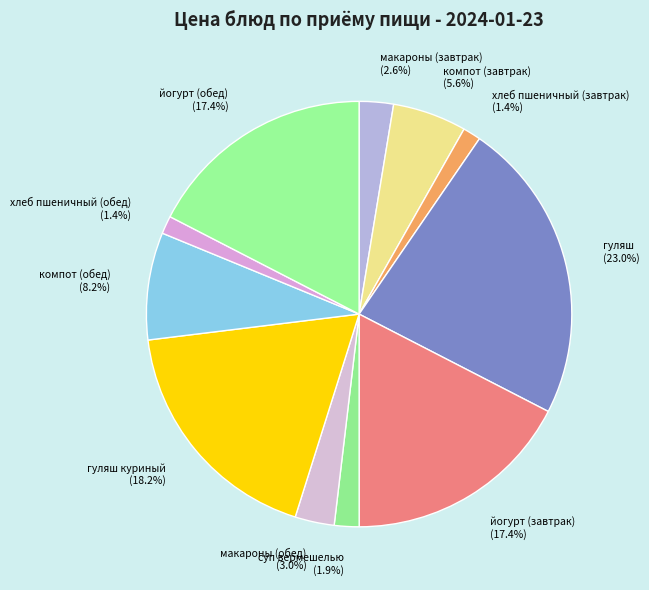

Is it true that йогурт (обед) is 17% of the pie?

True